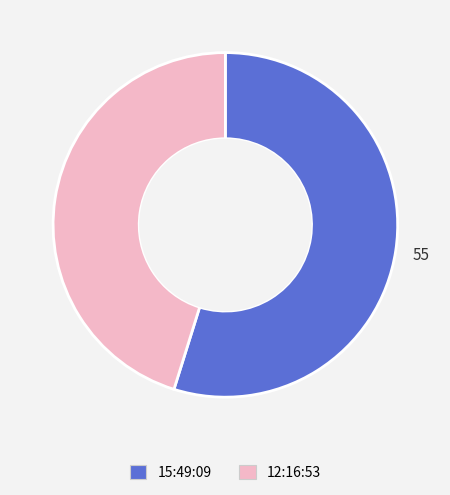

Which has a higher value, 12:16:53 or 15:49:09?

15:49:09